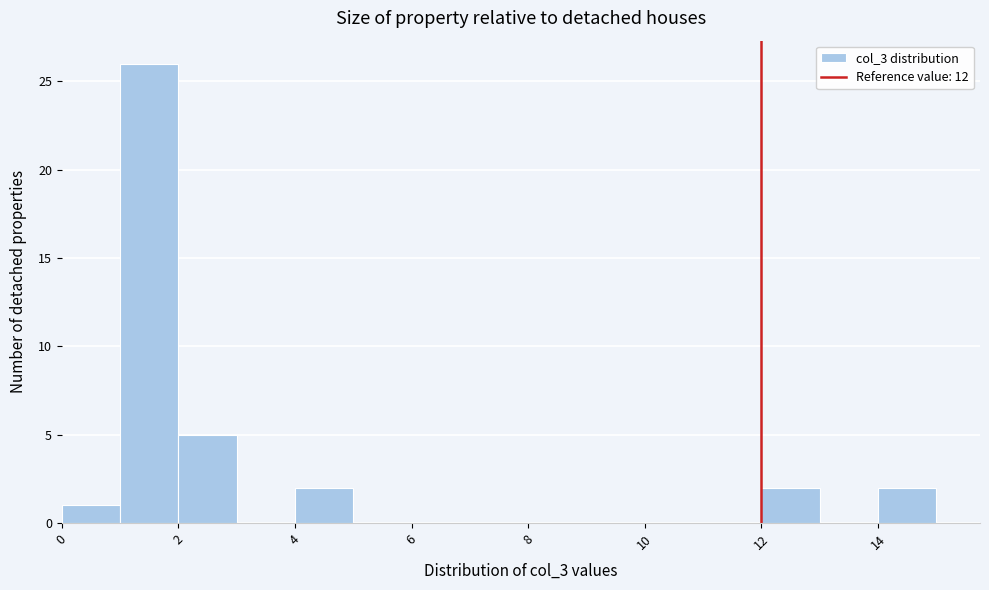

How tall is the bar that spans 14 to 15 on the x-axis? The values are not printed on the chart, so give them approximately, as read against the axis.

2